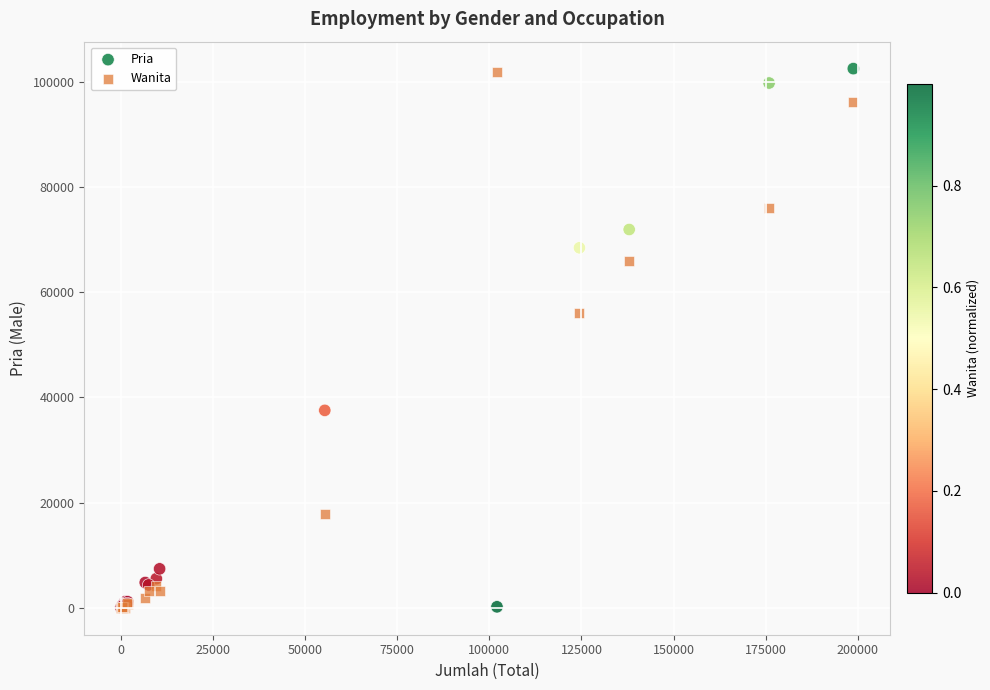

In the Pria series, what Y value is closest to 51292?

37547